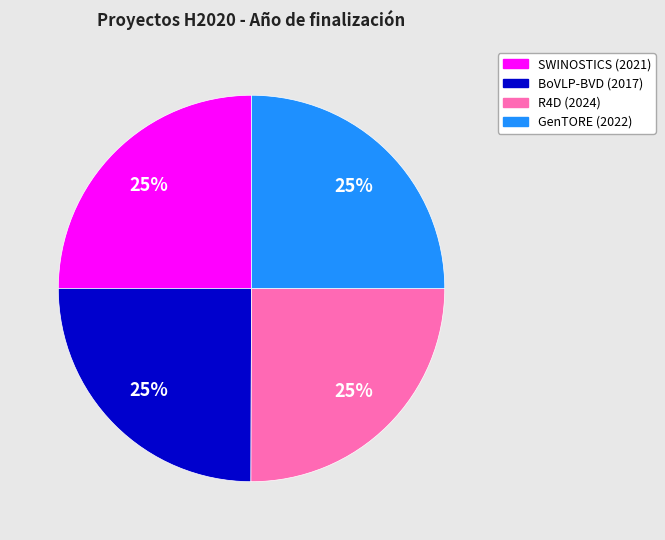

Approximately how many times larger is the value at GenTORE (2022) compared to BoVLP-BVD (2017)?

1.0